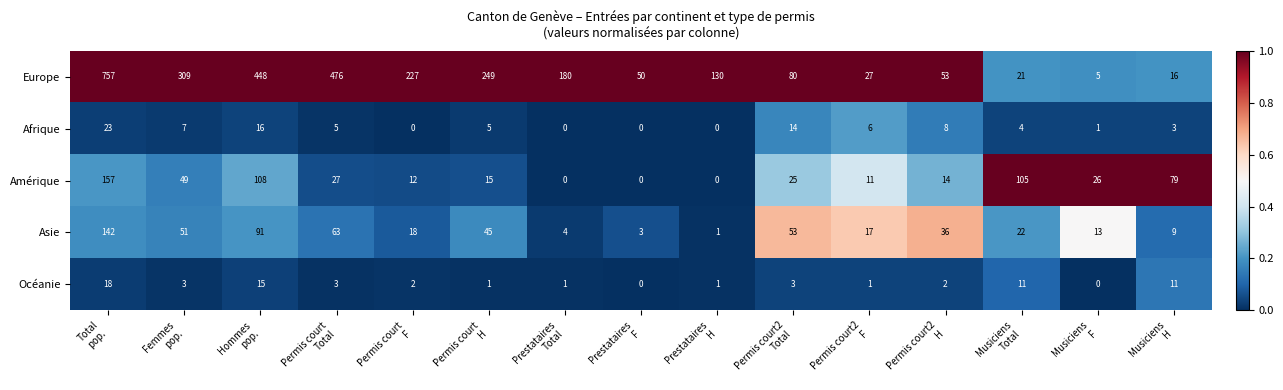

Which series has the largest total across all categories?

Europe